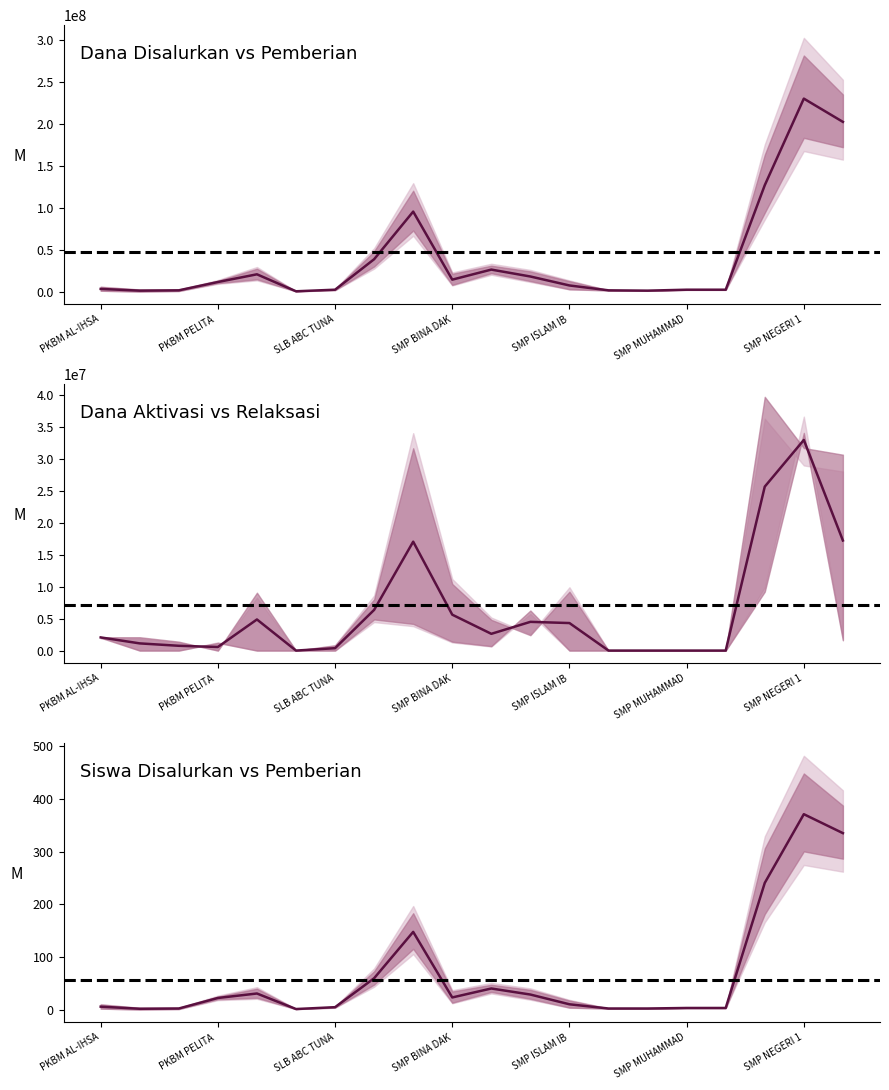

List the labels in order of Dana Pemberian value, smallest first.

PKBM DWI WARNA, PKBM YANFA UL ILMI, PKBM Mawar I, PKBM AL-IHSAN, SMP IT ISHLAHUL UMMAH, SMP ISLAM MAFAZAH, SLB ABC TUNAS KASIH 1, SMP MUHAMMADIYAH 1 LEUWILIANG, SMP MUHAMMADIYAH 2 LEUWILIANG, SMP ISLAM IBNU AQIL PURASARI, SMP BINA DAKWAH ISLAM TERPADU YAPISA, PKBM PELITA BANGSA, SMP GEMA NUSANTARA, PKBM WARGA BARAYA, SMP FATHU MAKKAH 01, SMP AL HUSNA, SMP AL IHSAN, SMP MUHAMMADIYAH PURASEDA, SMP NEGERI 2 LEUWILIANG, SMP NEGERI 1 LEUWILIANG